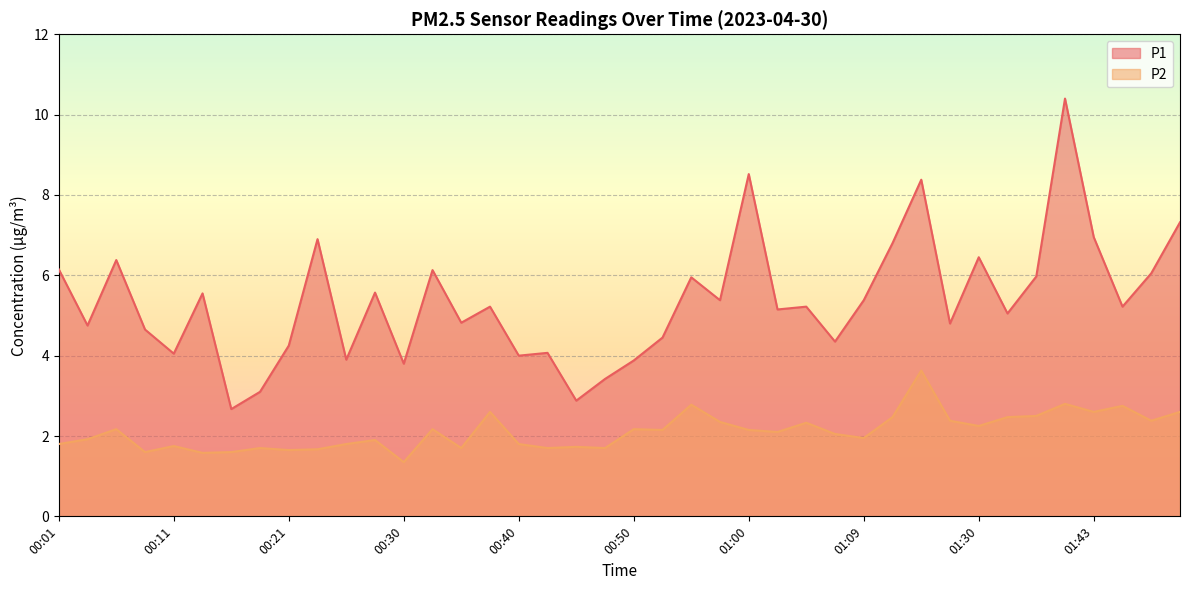

Between 00:13 and 00:18, which is larger?

00:13